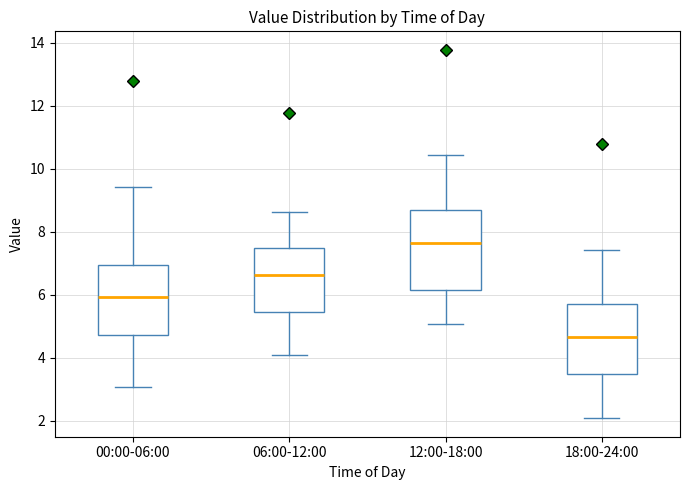

Where does the median line of the box for 00:00-06:00 sit on the y-axis? The values are not printed on the chart, so give them approximately, as read against the axis.

6.0